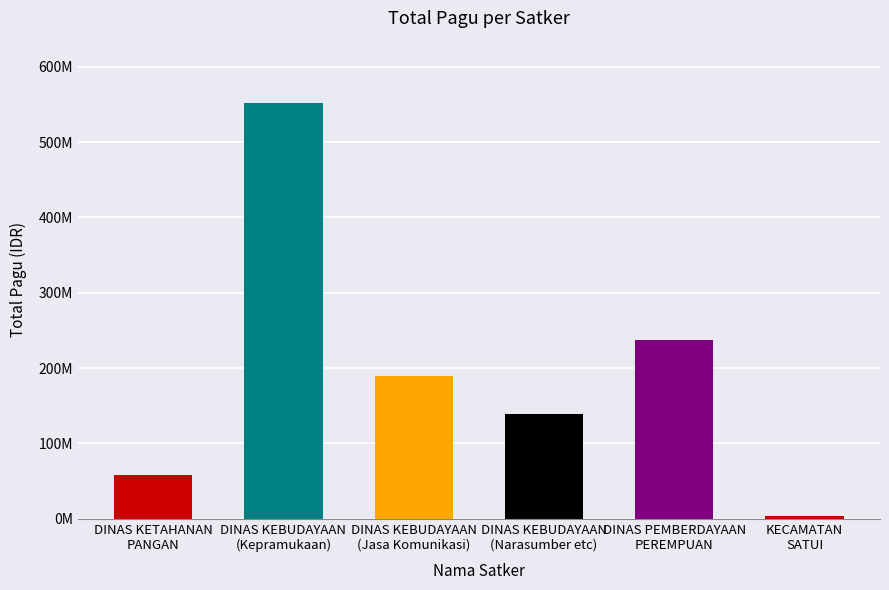

Reading left to right, what are all the values shown in this chart?

DINAS KETAHANAN
PANGAN=57360000	DINAS KEBUDAYAAN
(Kepramukaan)=551840000	DINAS KEBUDAYAAN
(Jasa Komunikasi)=189505000	DINAS KEBUDAYAAN
(Narasumber etc)=139020000	DINAS PEMBERDAYAAN
PEREMPUAN=237688830	KECAMATAN
SATUI=3600000